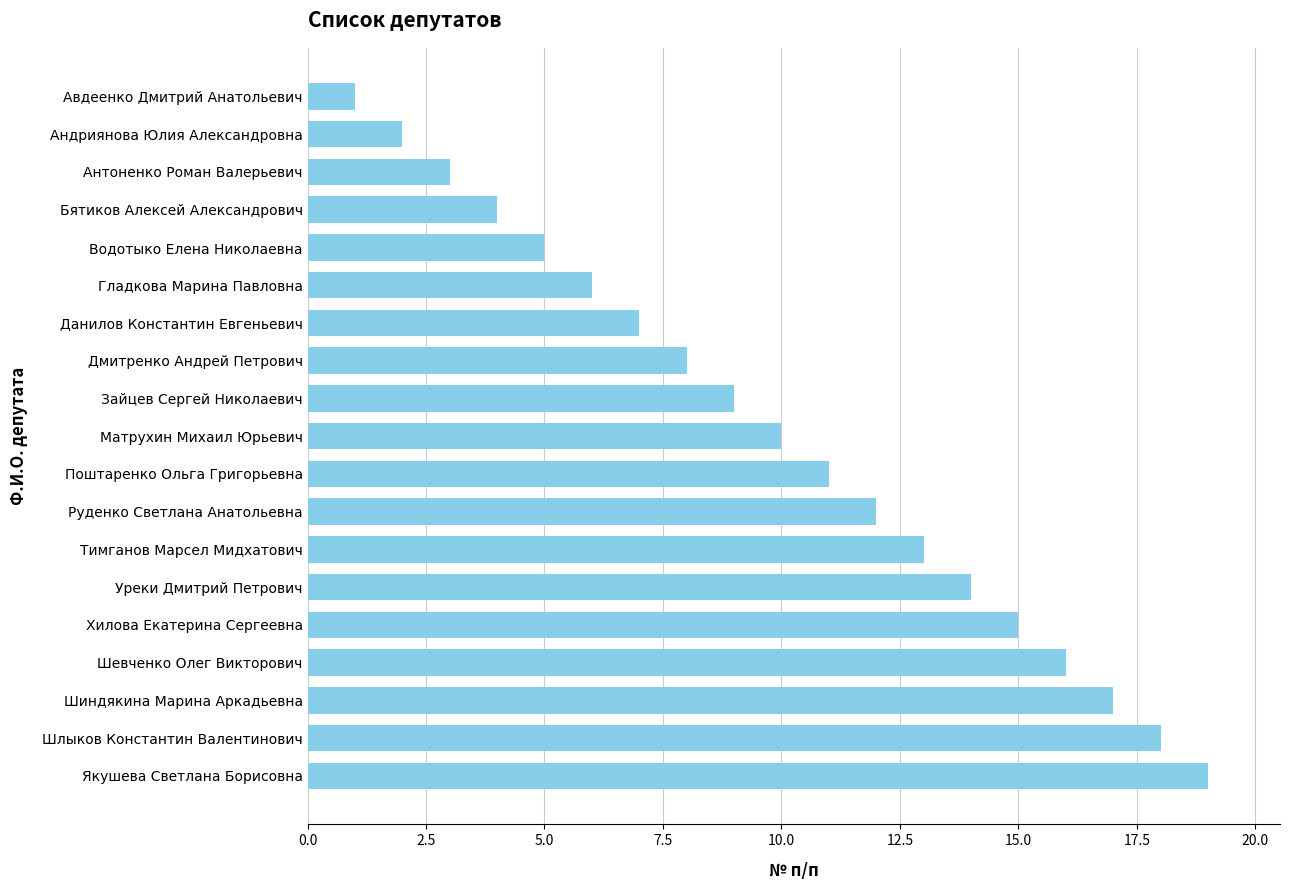

Reading bottom to top, transcribe all the data shown in this chart.

19	18	17	16	15	14	13	12	11	10	9	8	7	6	5	4	3	2	1